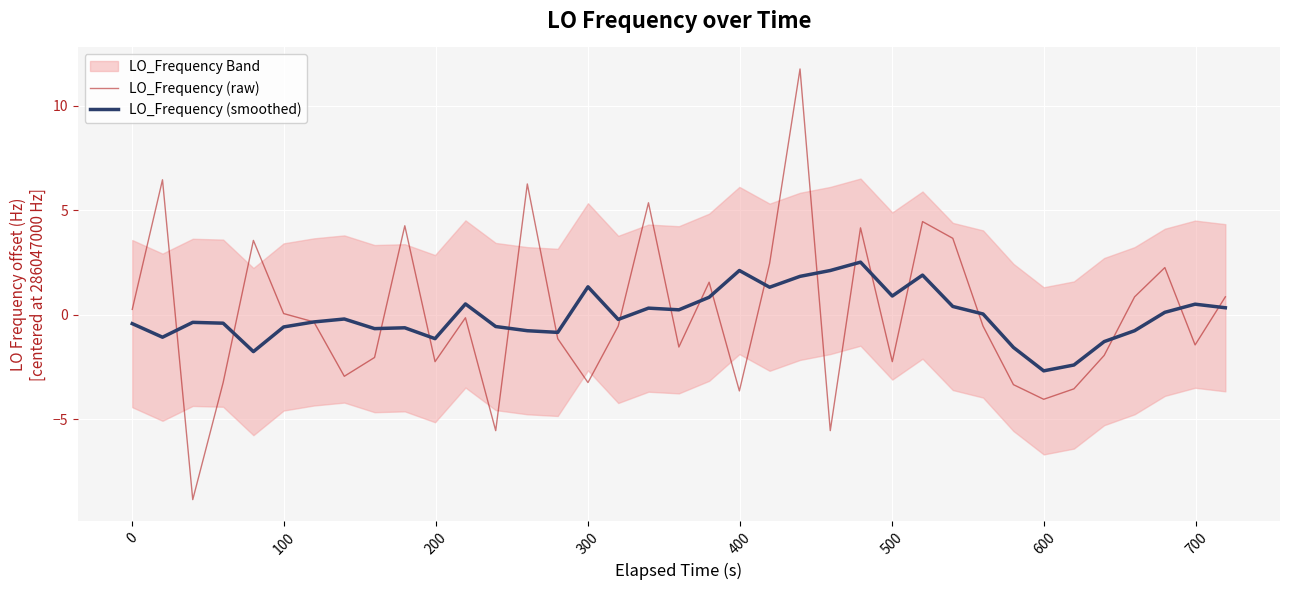

How many intersections are there between LO_Frequency (raw) and LO_Frequency (smoothed)?

20